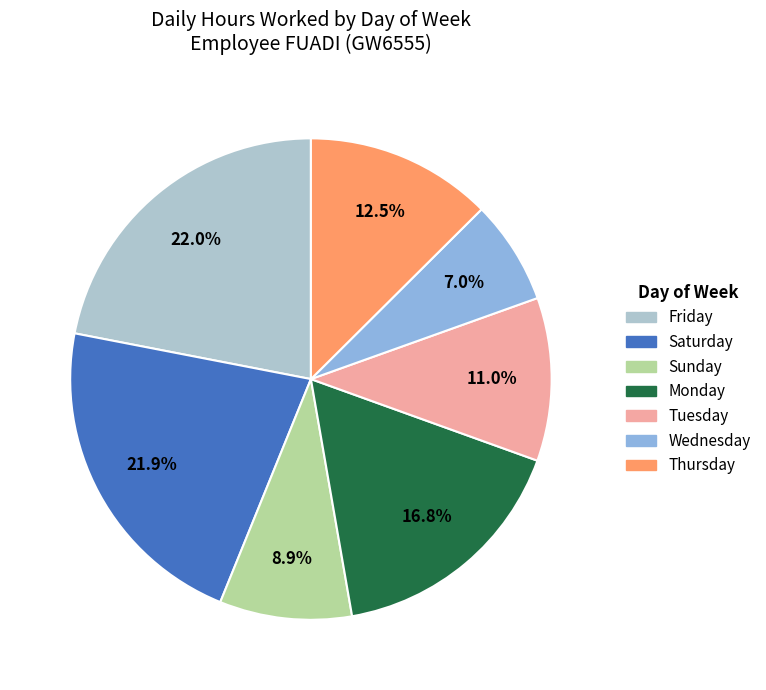

Is there a majority slice in this chart?

No